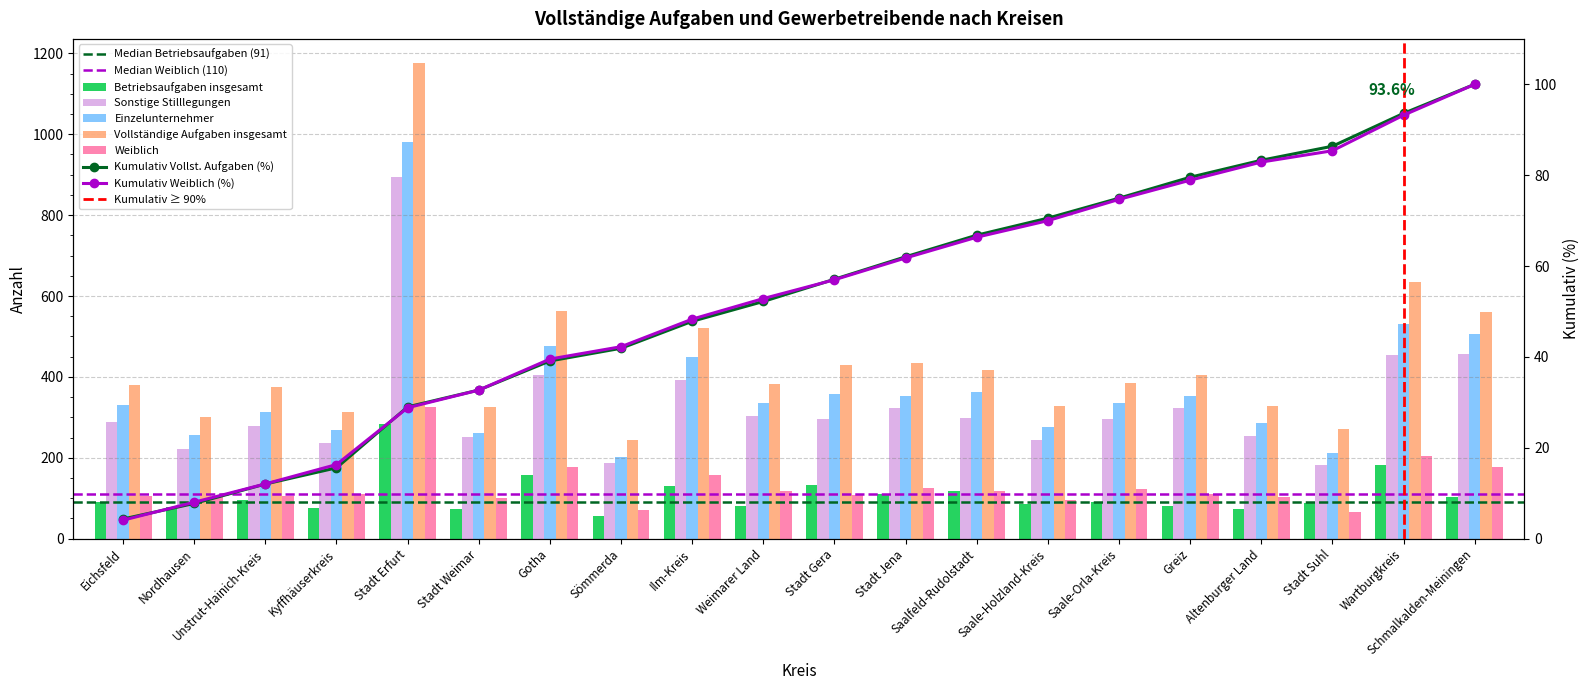

True or false: Betriebsaufgaben insgesamt has a value of 124 at Saale-Holzland-Kreis.

False